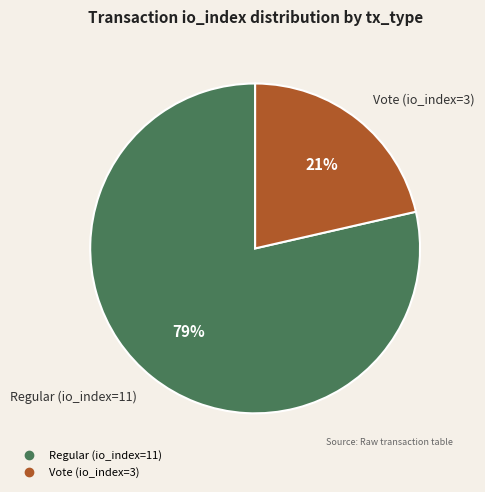

Rank the categories by value from highest to lowest.

Regular (io_index=11), Vote (io_index=3)